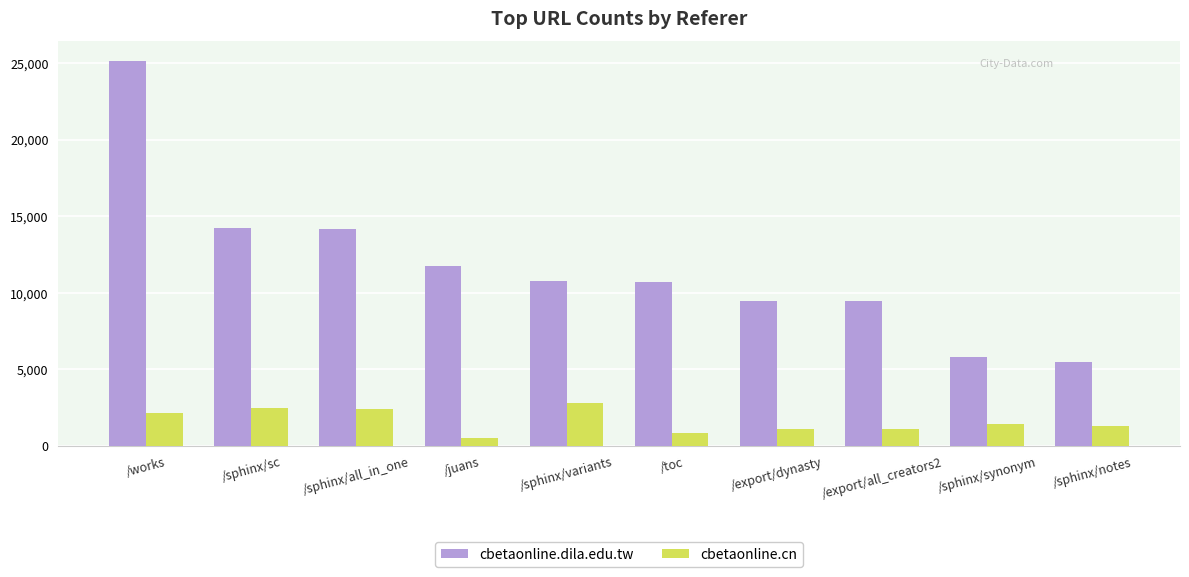

Read the cbetaonline.dila.edu.tw value at /sphinx/notes, to the nearest 100.

5500